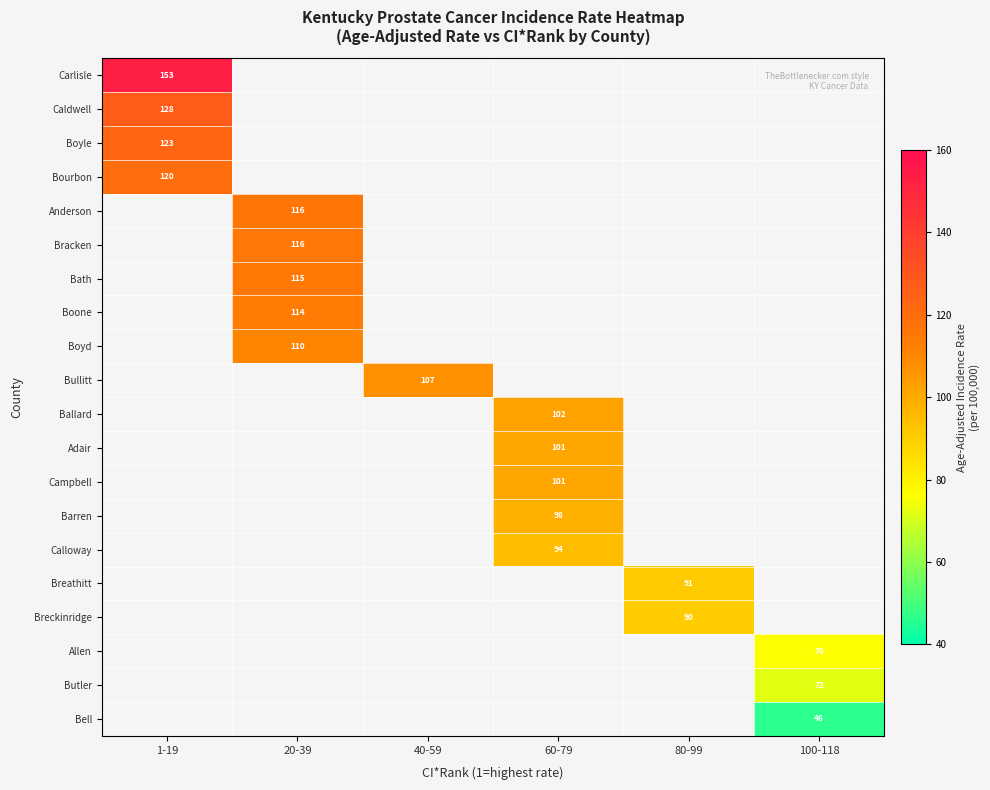

What is the difference between the highest and lowest values at 1-19?

33.3